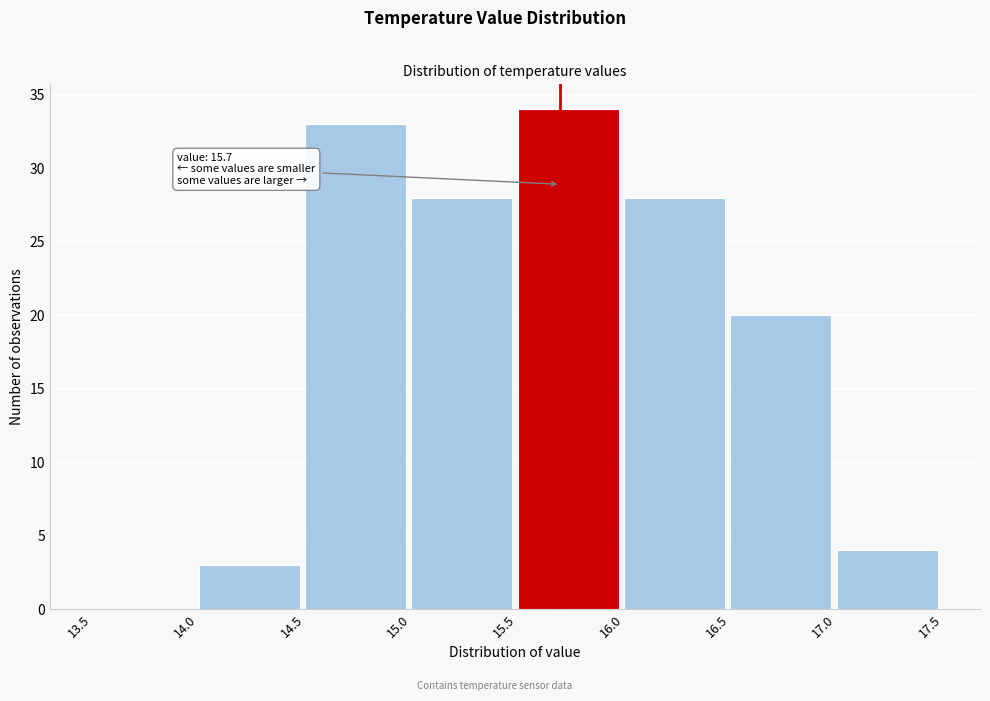

Over which range of the x-axis is the bar tallest?

15.5 to 16.0